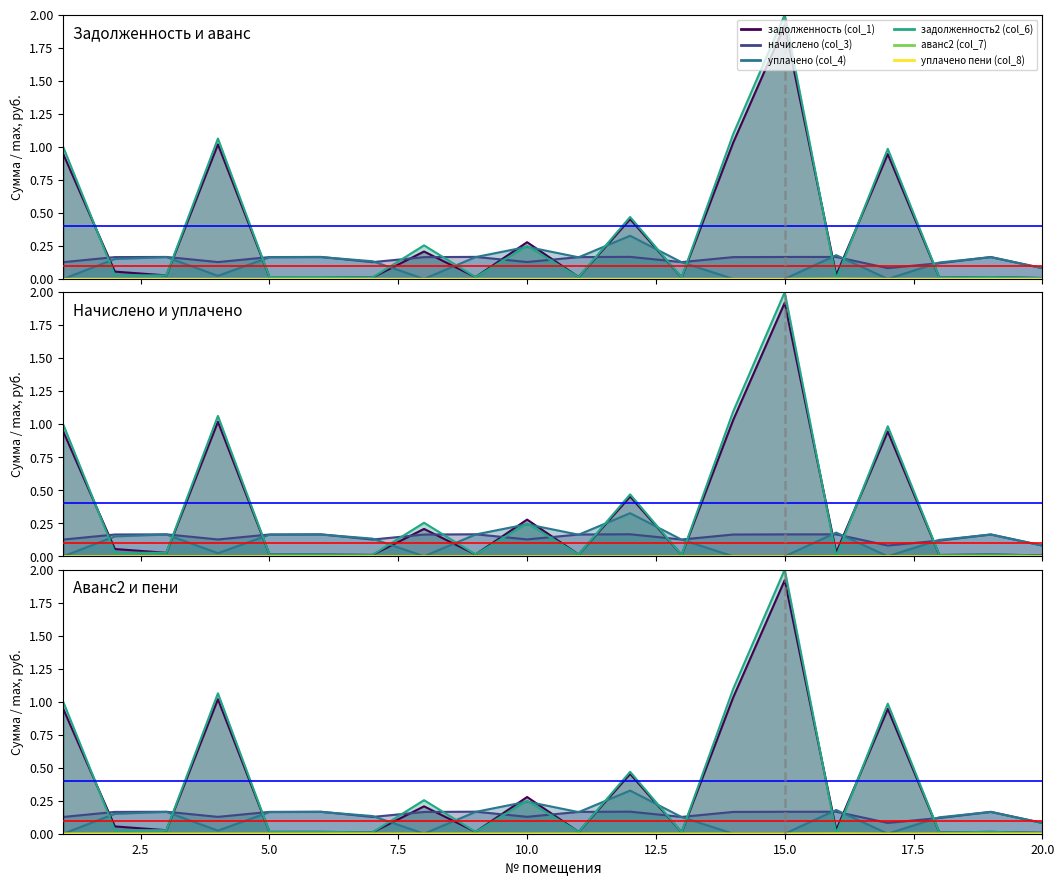

Count the аванс2 (col_7) values in the range 0 to 1.

20